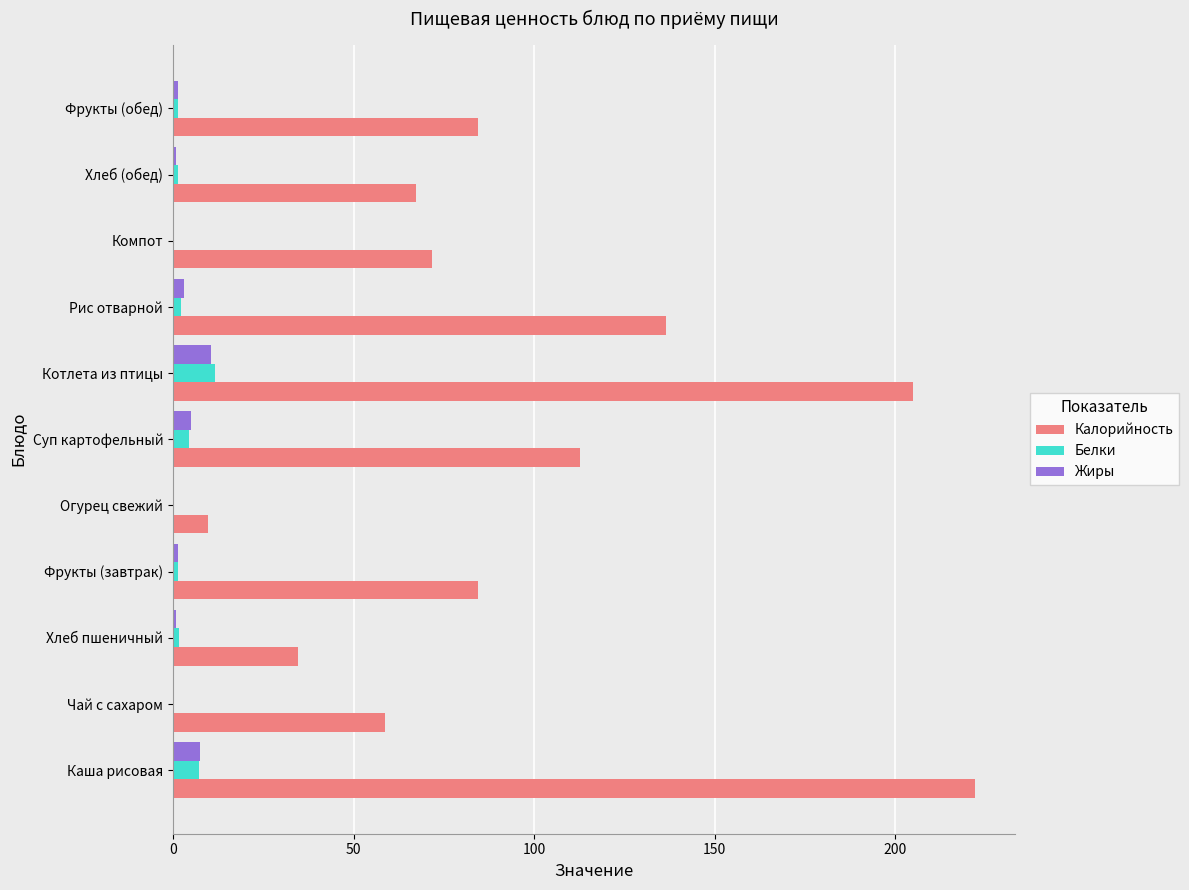

What is the sum of all Жиры values?

30.8